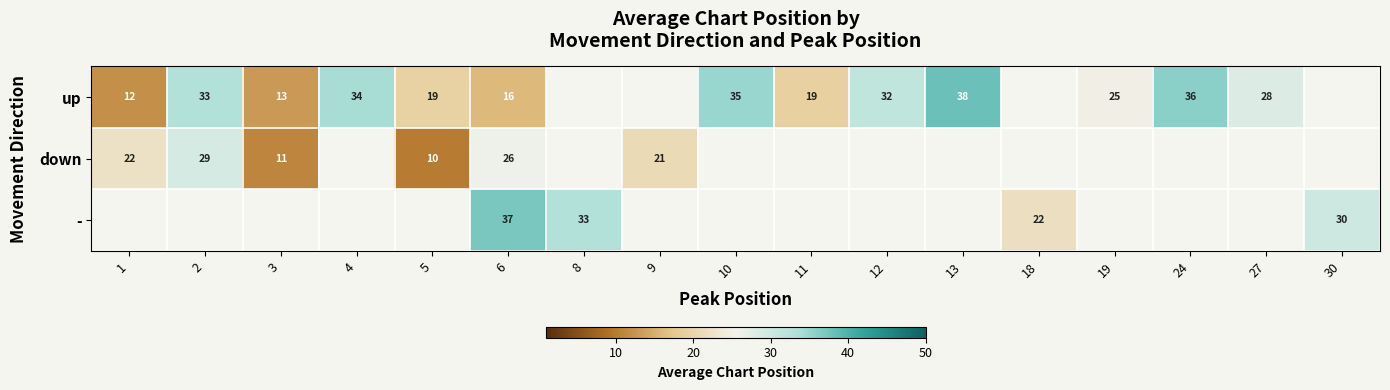

The up series shows 13 at 3. True or false?

True